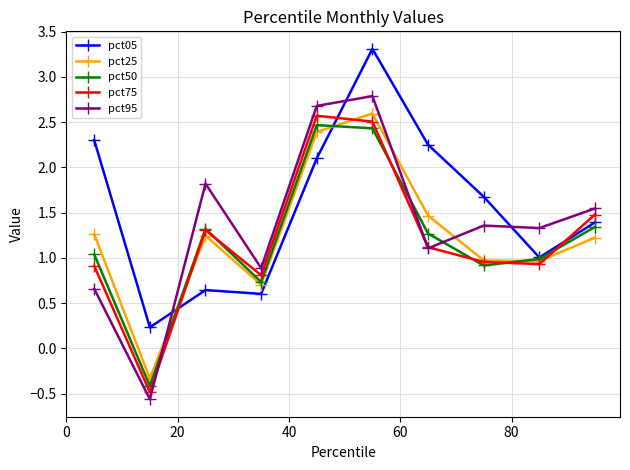

In pct25, how many points are higher than both neighbors (excluding endpoints)?

2